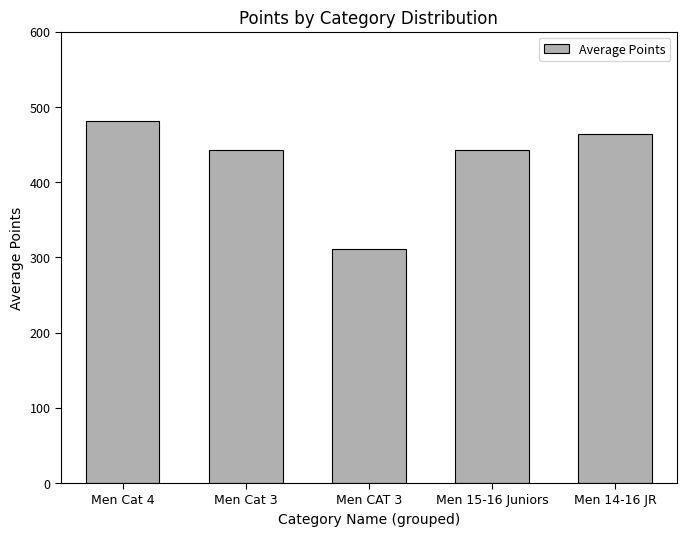

What is the minimum value shown in the chart?

311.6